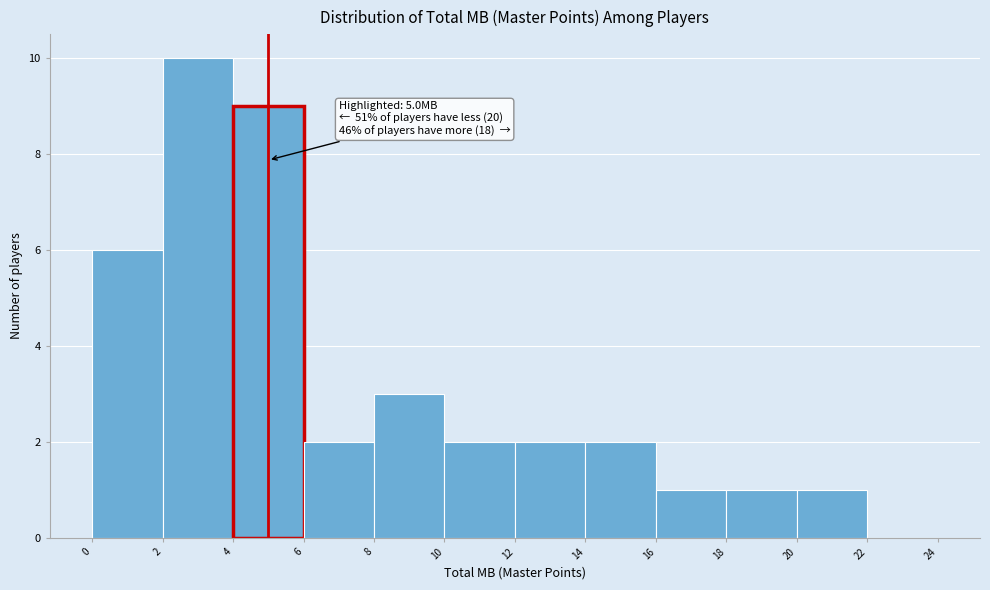

Over which range of the x-axis is the bar tallest?

2 to 4